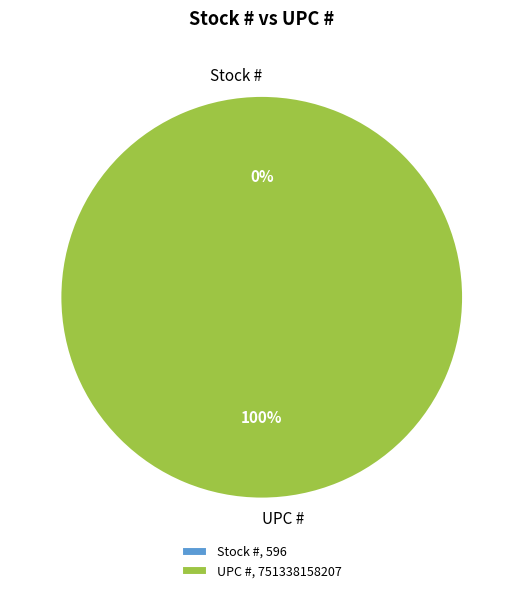

Count the number of slices in the pie.

2